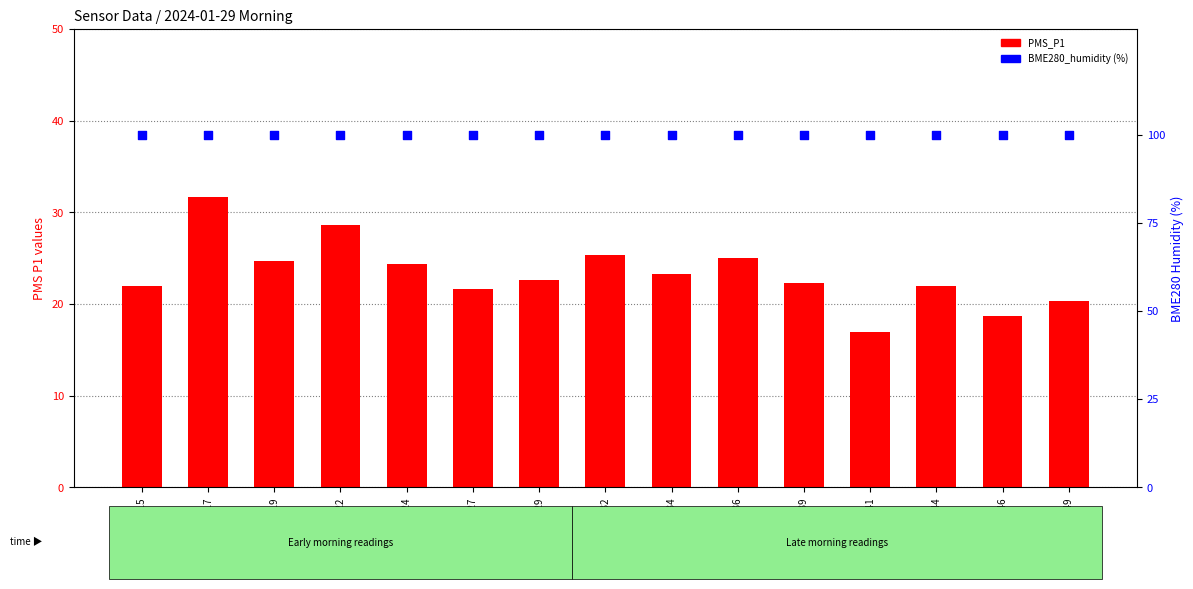

At which category is the sum across all series the highest?

07:17